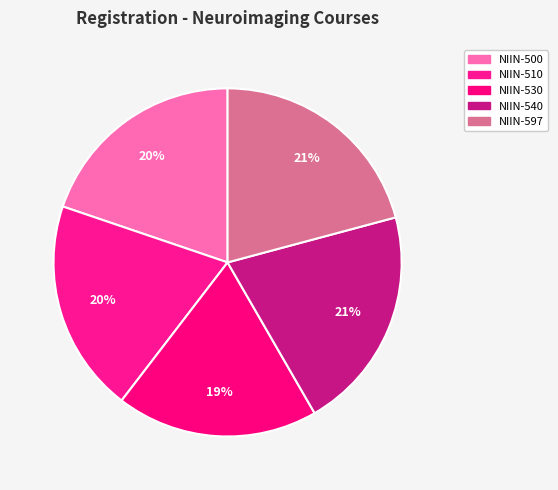

To the nearest percent, what is the average slice percentage?

20%